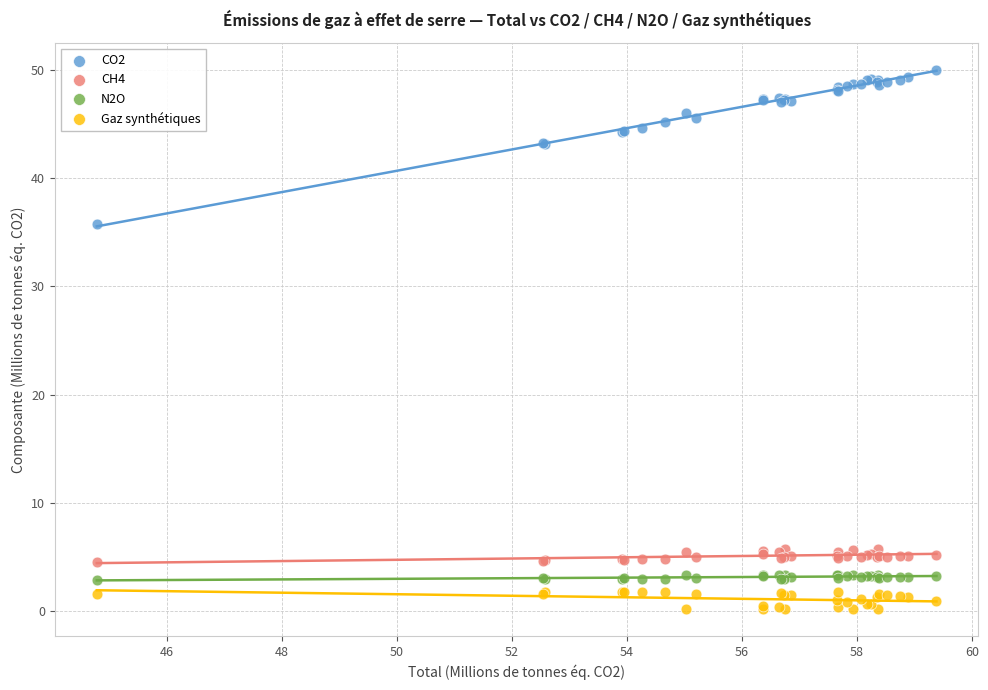

Which series contains the highest Y value?

CO2